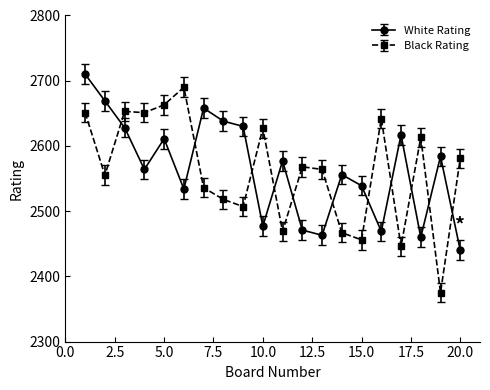

Which series has the widest spread of values?

Black Rating